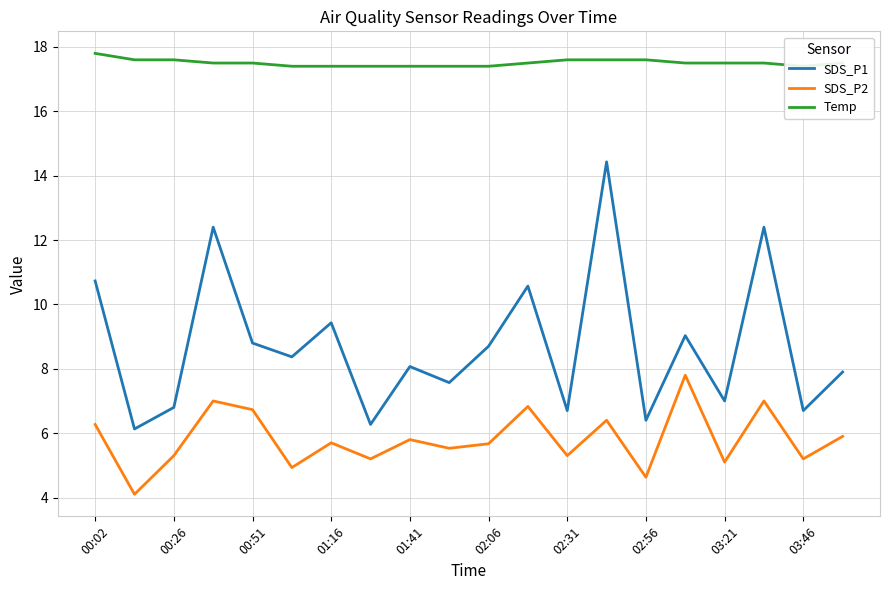

What is the sum of all Temp values?

350.1